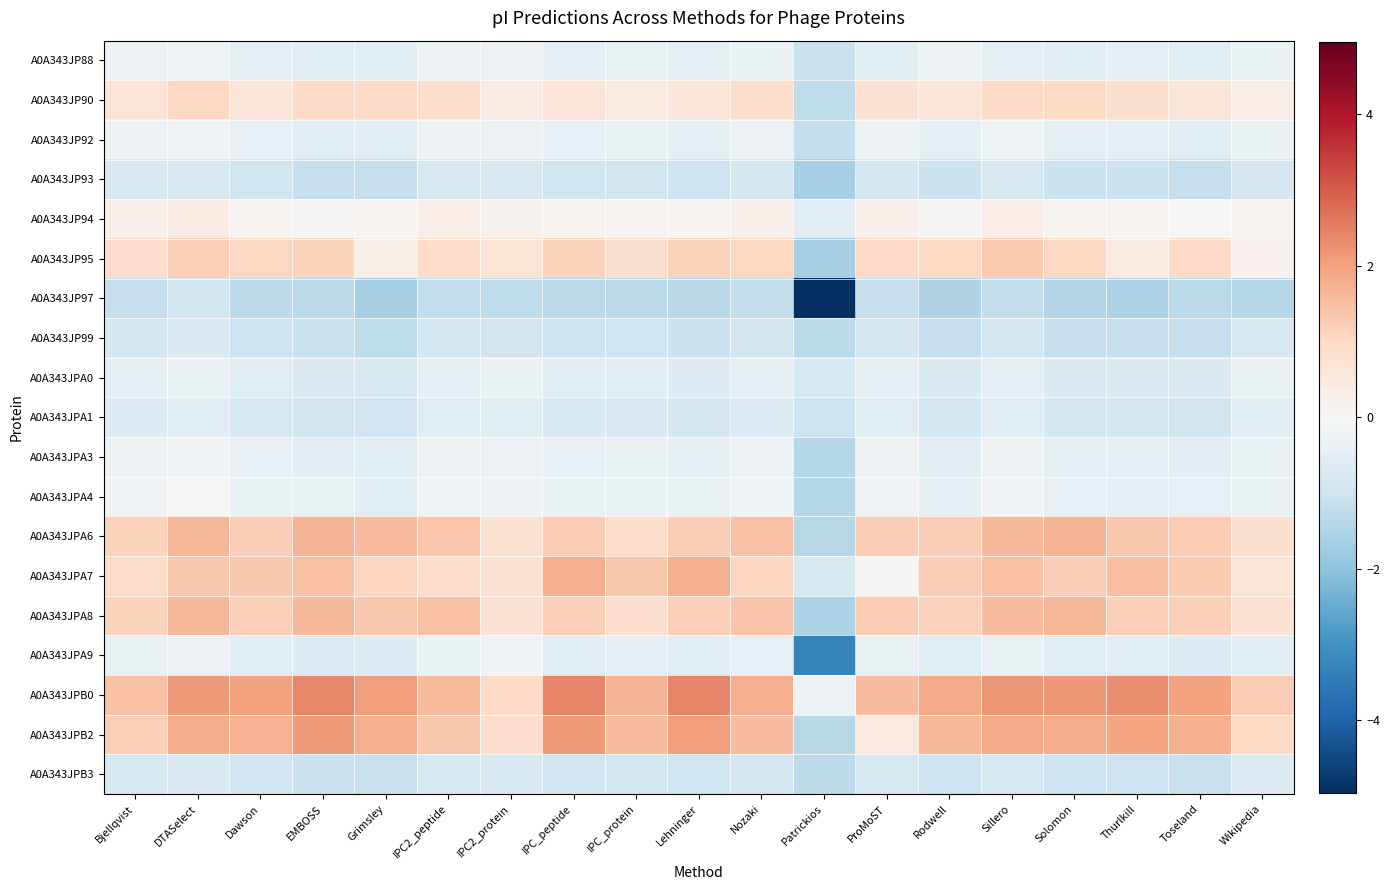

Between Wikipedia and Grimsley, which is larger?

Wikipedia